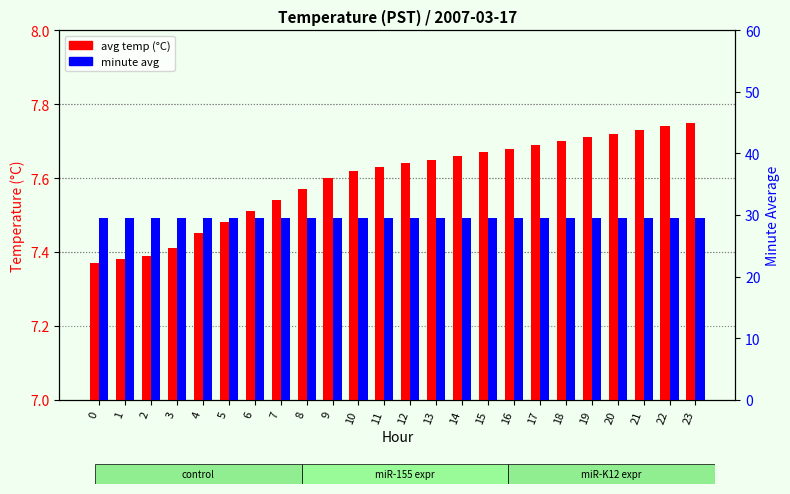

Reading left to right, extract all data points from this chart.

avg temp (°C): 0=7.4	1=7.4	2=7.4	3=7.4	4=7.5	5=7.5	6=7.5	7=7.5	8=7.6	9=7.6	10=7.6	11=7.6	12=7.6	13=7.7	14=7.7	15=7.7	16=7.7	17=7.7	18=7.7	19=7.7	20=7.7	21=7.7	22=7.7	23=7.8
minute avg: 0=29.5	1=29.5	2=29.5	3=29.5	4=29.5	5=29.5	6=29.5	7=29.5	8=29.5	9=29.5	10=29.5	11=29.5	12=29.5	13=29.5	14=29.5	15=29.5	16=29.5	17=29.5	18=29.5	19=29.5	20=29.5	21=29.5	22=29.5	23=29.5